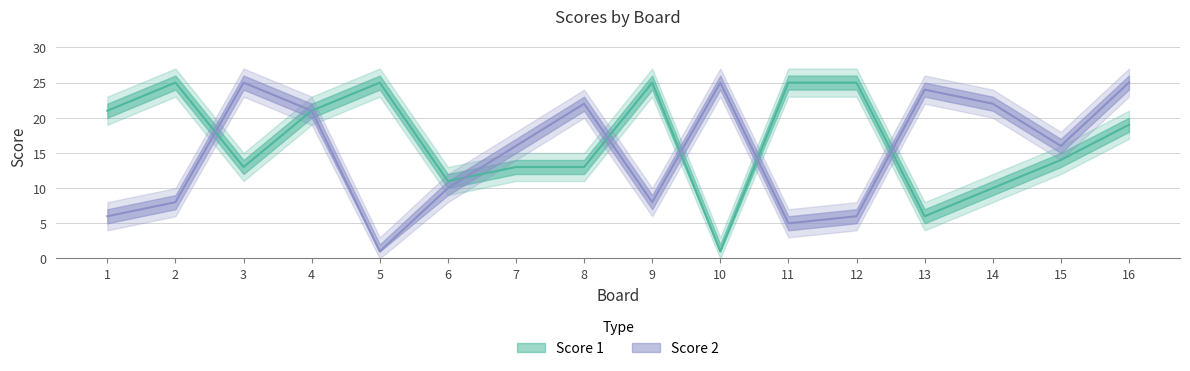

True or false: Score 2 has more than 1 points higher than both neighbors.

True